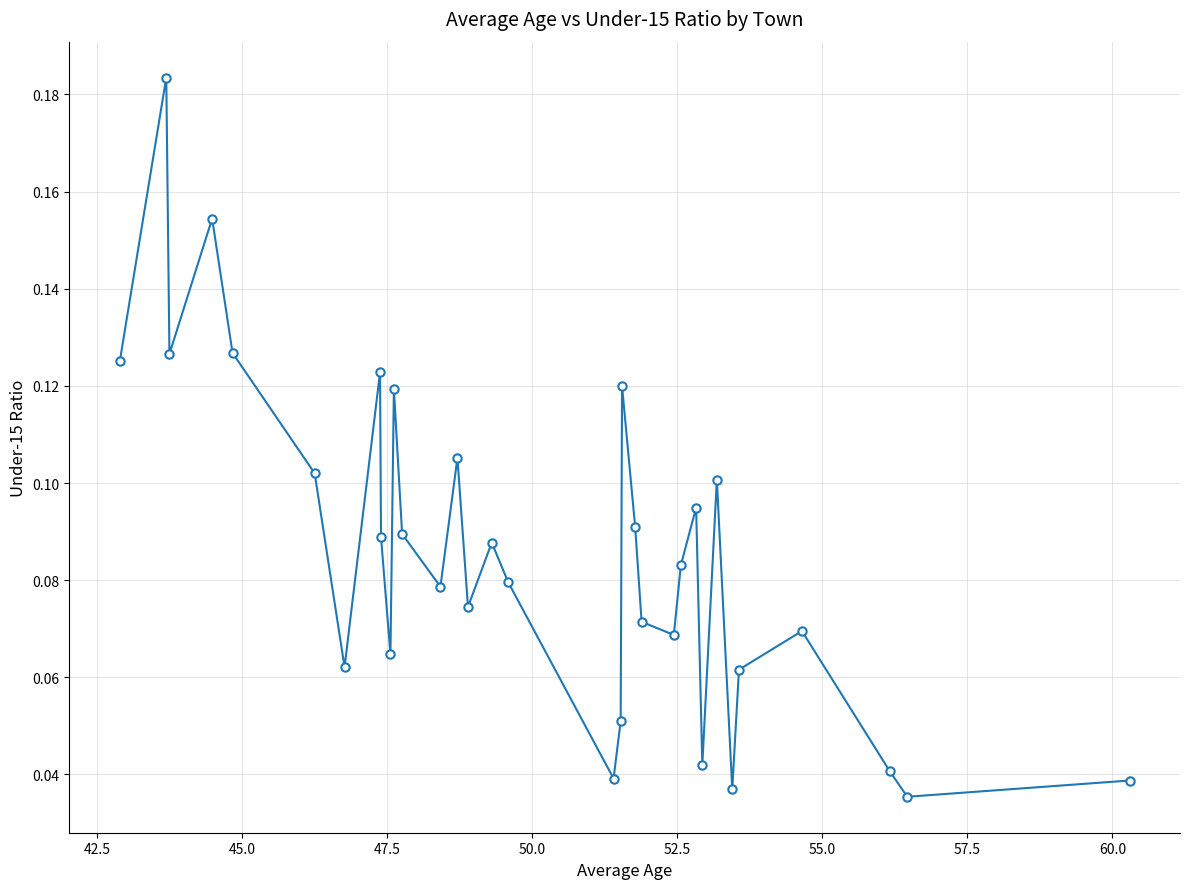

Count the values in the range 0 to 1.

33